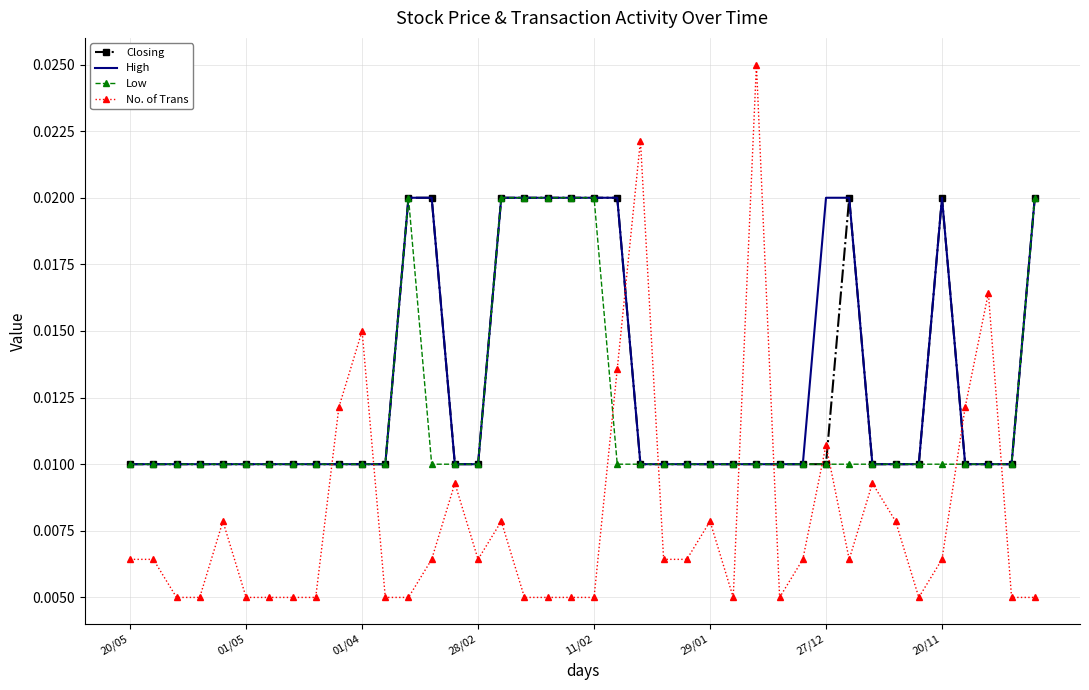

How many times do No. of Trans and High cross each other?

8